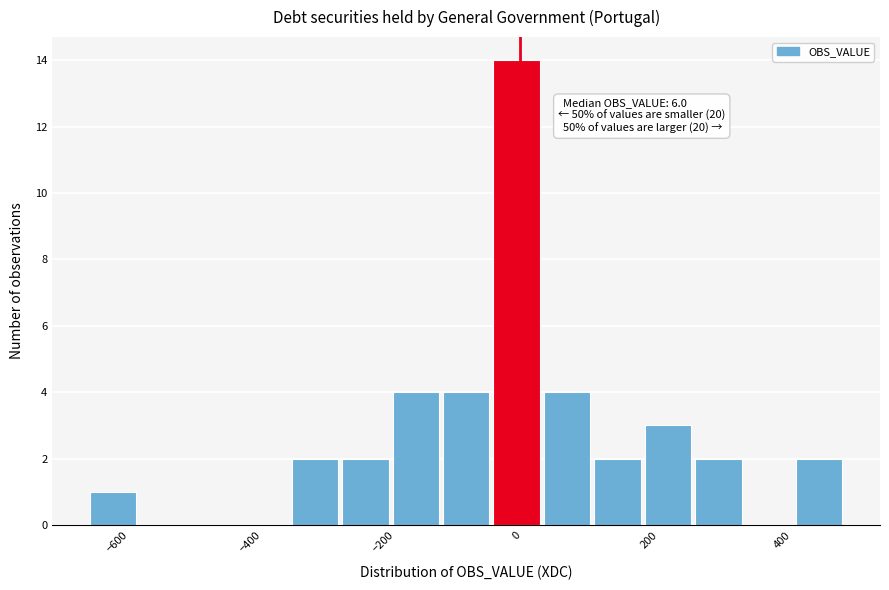

Around what value on the x-axis is the tallest bar? Give the approximate position of its centre, as read against the axis.

0